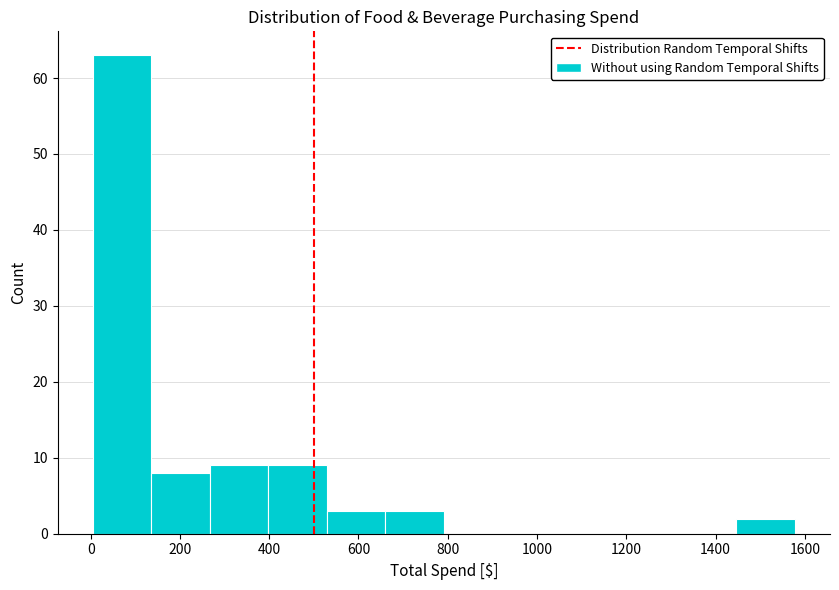

How tall is the bar that spans 520 to 660 on the x-axis? Neither the bar edges nor the heights are printed on the chart, so give them approximately, as read against the axes.

3